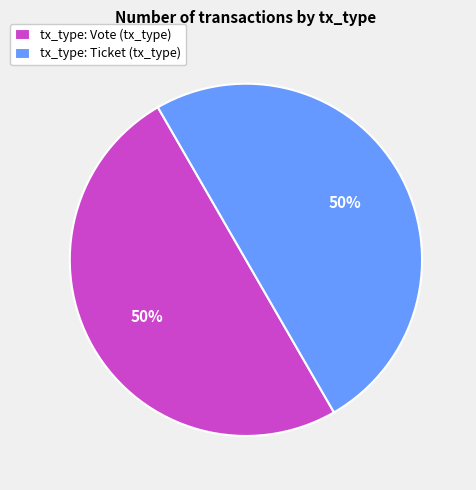

Approximately how many times larger is the value at tx_type: Ticket (tx_type) compared to tx_type: Vote (tx_type)?

1.0